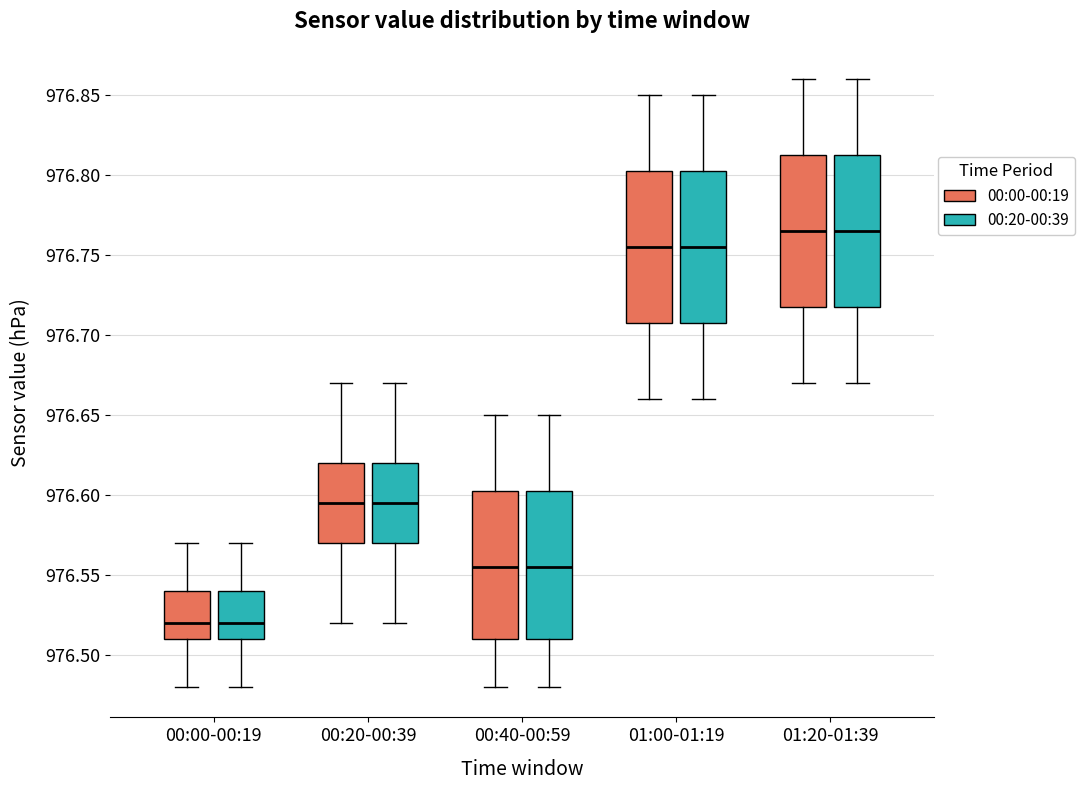

Reading left to right, read every box against the y-axis: the position of its median line, the range the box covers, and the ends of its whiskers. The values are not printed on the chart, so give them approximately, as read against the axis.

00:00-00:19 (00:00-00:19): median 976.520, box 976.510 to 976.540, whiskers 976.480 to 976.570
00:00-00:19 (00:20-00:39): median 976.520, box 976.510 to 976.540, whiskers 976.480 to 976.570
00:20-00:39 (00:00-00:19): median 976.595, box 976.570 to 976.620, whiskers 976.520 to 976.670
00:20-00:39 (00:20-00:39): median 976.595, box 976.570 to 976.620, whiskers 976.520 to 976.670
00:40-00:59 (00:00-00:19): median 976.555, box 976.510 to 976.605, whiskers 976.480 to 976.650
00:40-00:59 (00:20-00:39): median 976.555, box 976.510 to 976.605, whiskers 976.480 to 976.650
01:00-01:19 (00:00-00:19): median 976.755, box 976.710 to 976.805, whiskers 976.660 to 976.850
01:00-01:19 (00:20-00:39): median 976.755, box 976.710 to 976.805, whiskers 976.660 to 976.850
01:20-01:39 (00:00-00:19): median 976.765, box 976.720 to 976.815, whiskers 976.670 to 976.860
01:20-01:39 (00:20-00:39): median 976.765, box 976.720 to 976.815, whiskers 976.670 to 976.860